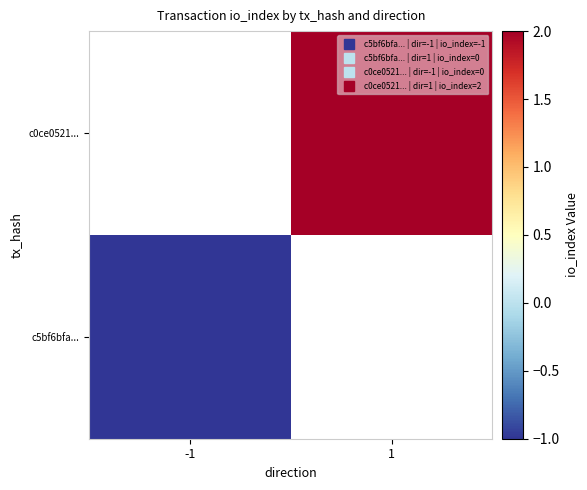

The value of c5bf6bfa... at -1 is -1.0. True or false?

True